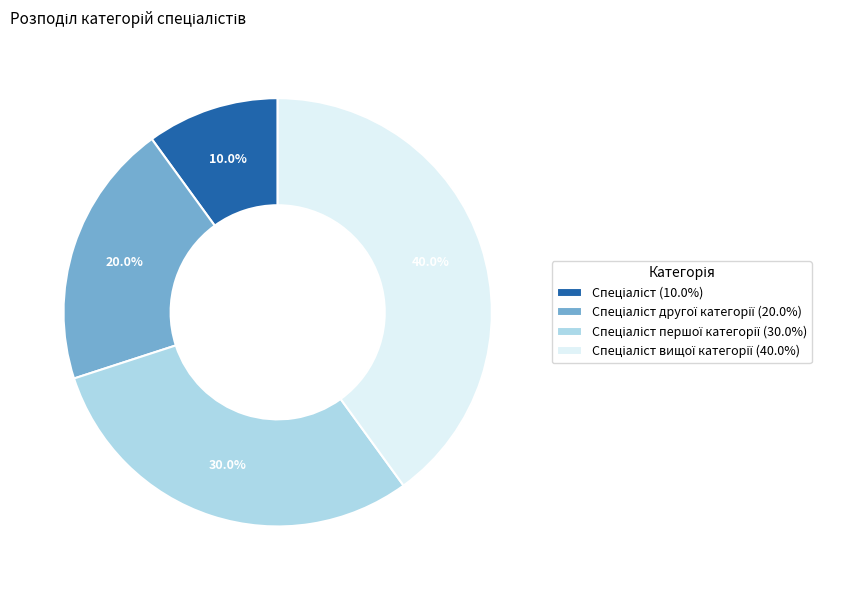

Is there a majority slice in this chart?

No